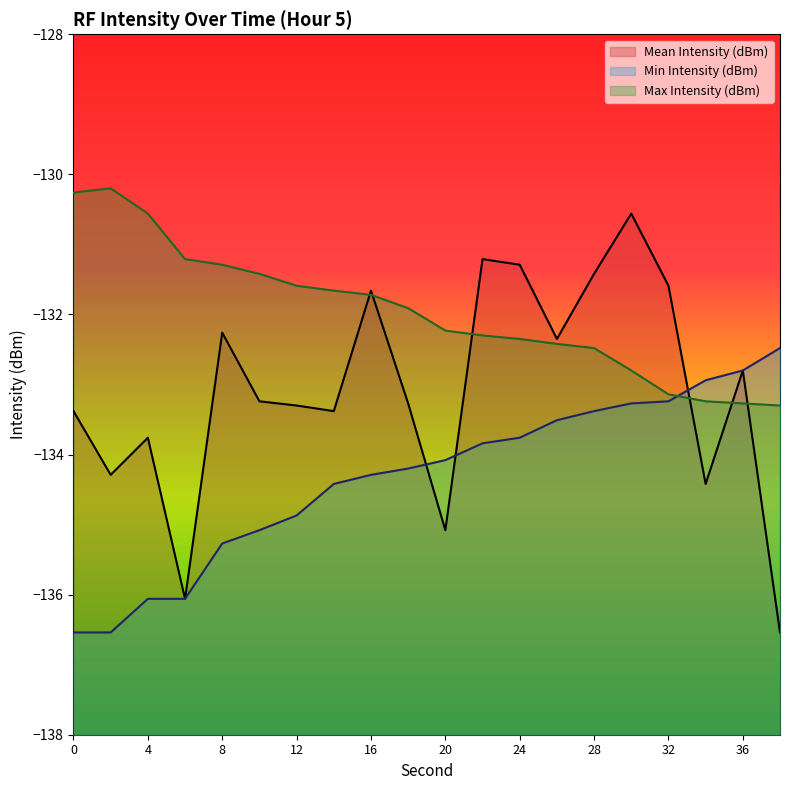

Is it true that Min Intensity (dBm) equals -135.1 at 10?

True